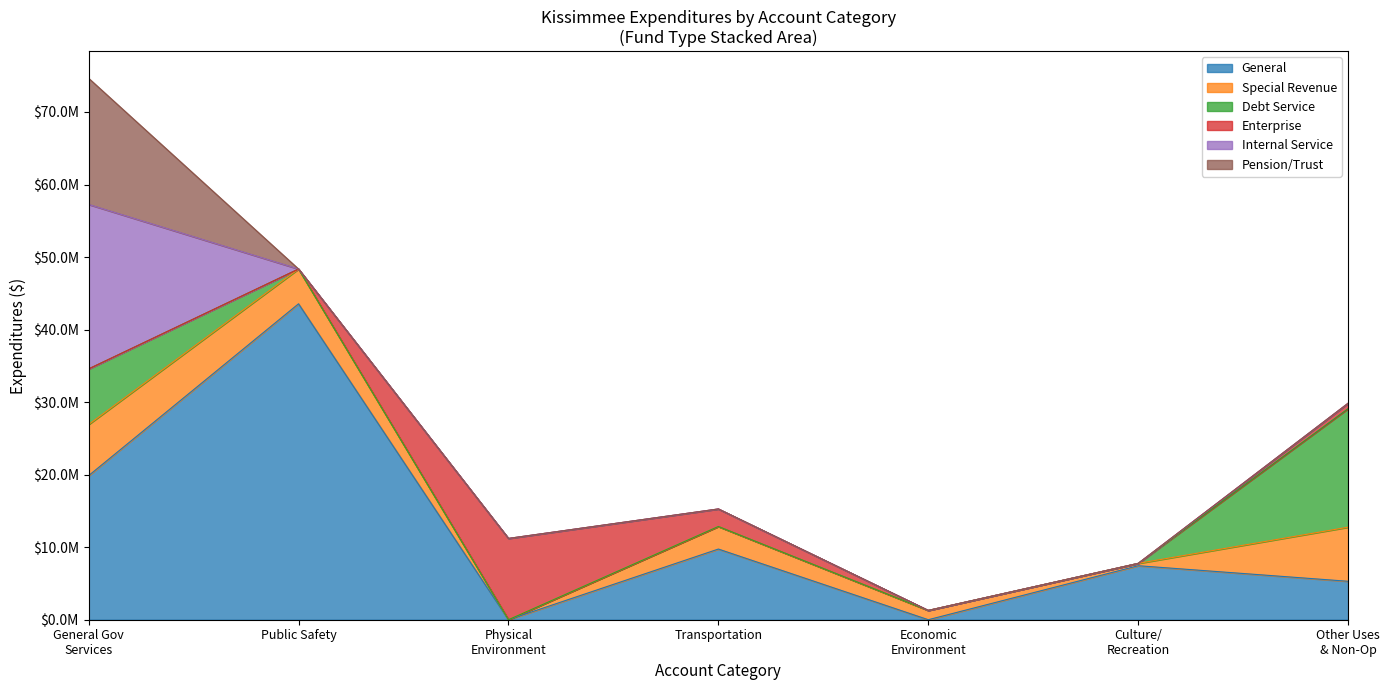

Does the chart have visible grid lines?

No